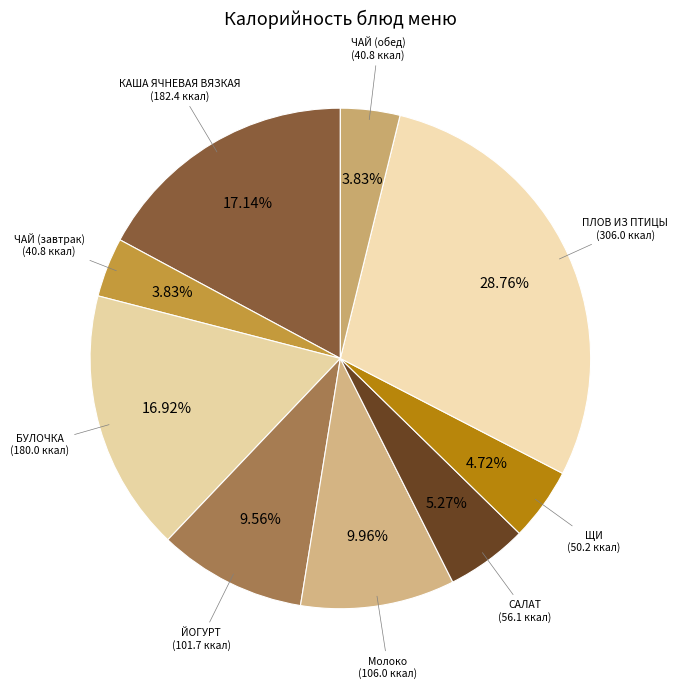

What is the largest slice in the pie chart?

ПЛОВ ИЗ ПТИЦЫ